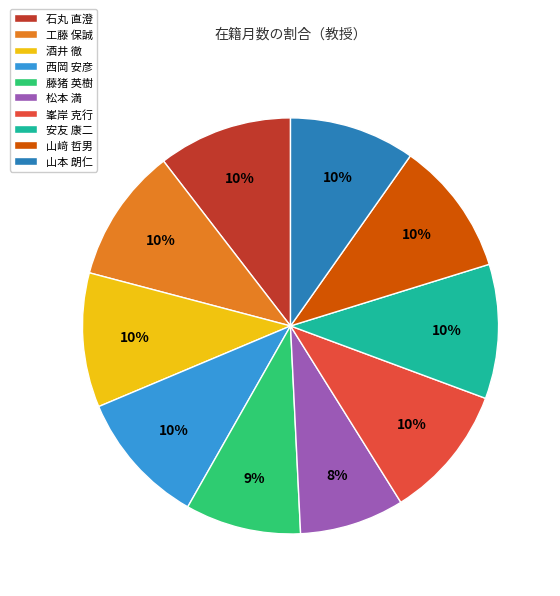

How many slices are in this pie chart?

10